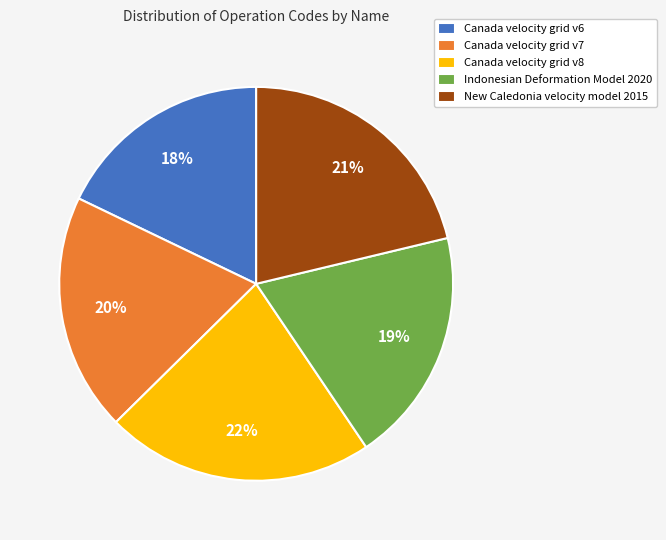

The Canada velocity grid v6 slice represents 18% of the pie. True or false?

True